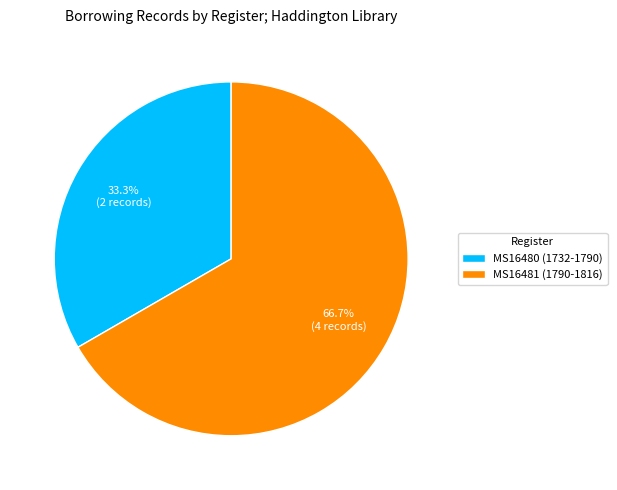

Do MS16480 (1732-1790) and MS16481 (1790-1816) together represent more than half of the pie?

Yes